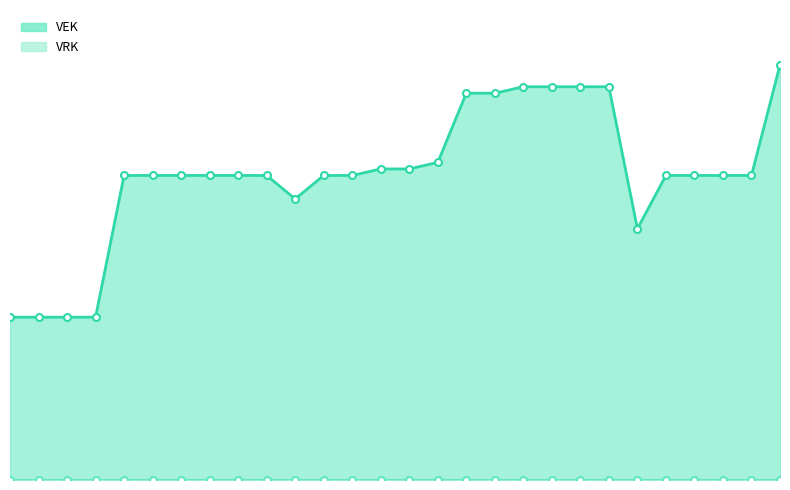

Where does the VEK line series first go above 3564?

13